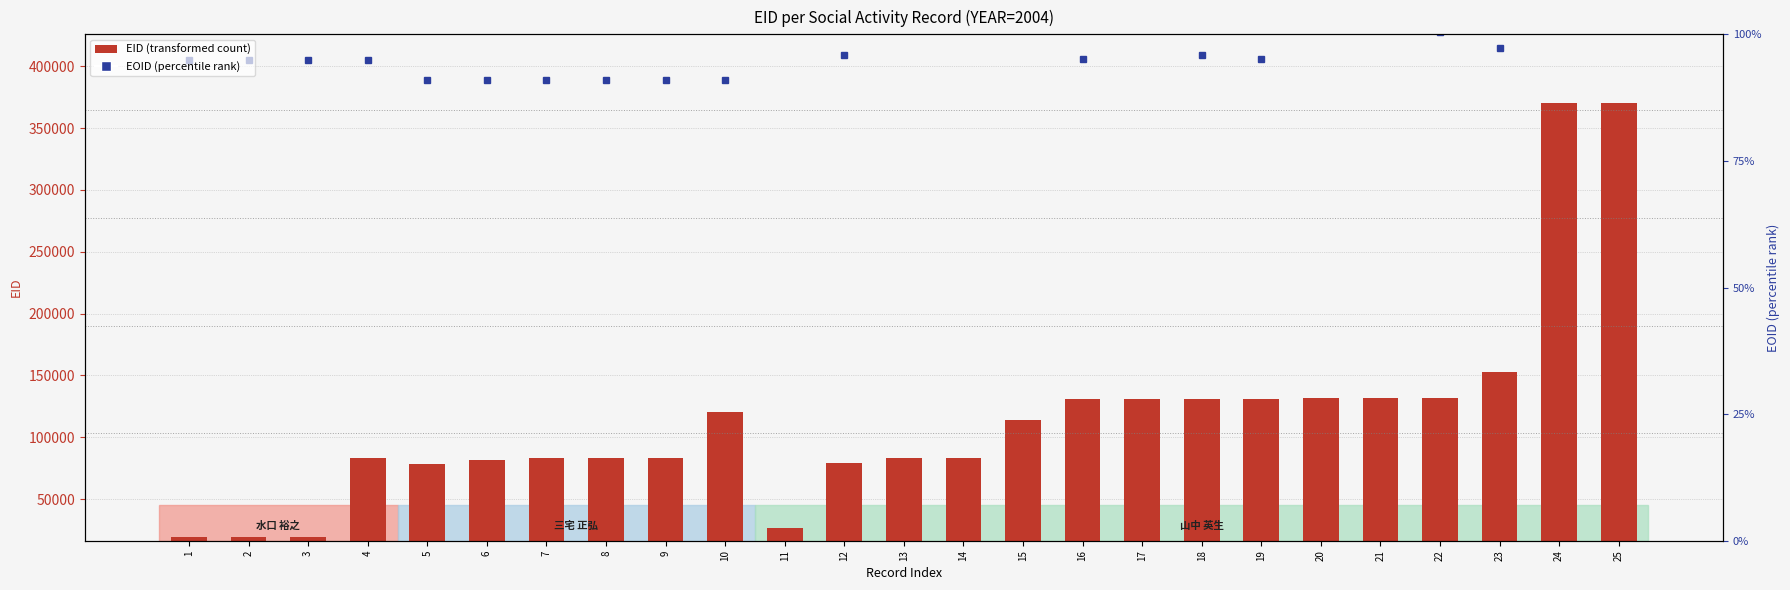

Is the value of EID at 22 greater than the value of EOID (rank) at 5?

No